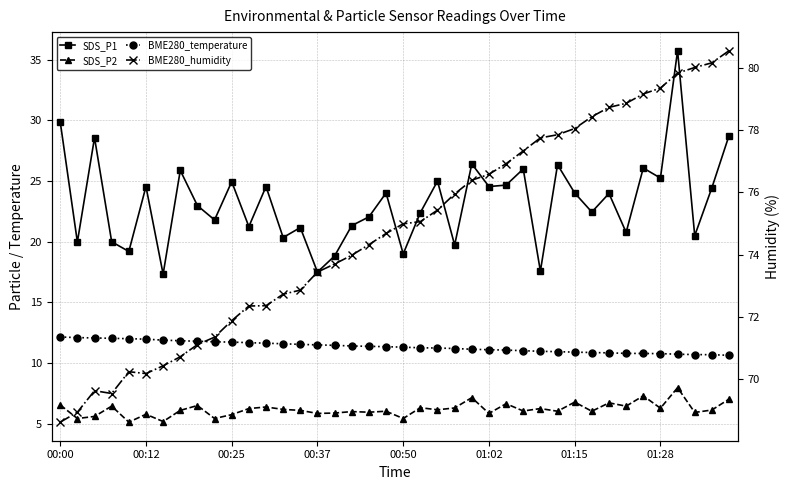

What is the sum of the BME280_humidity values at 14 and 22?

148.3